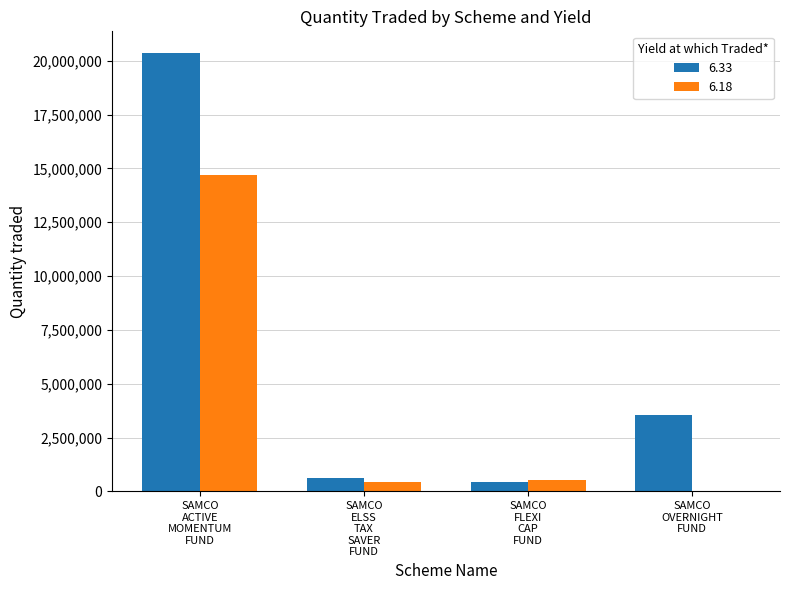

Which series has the largest total across all categories?

6.33